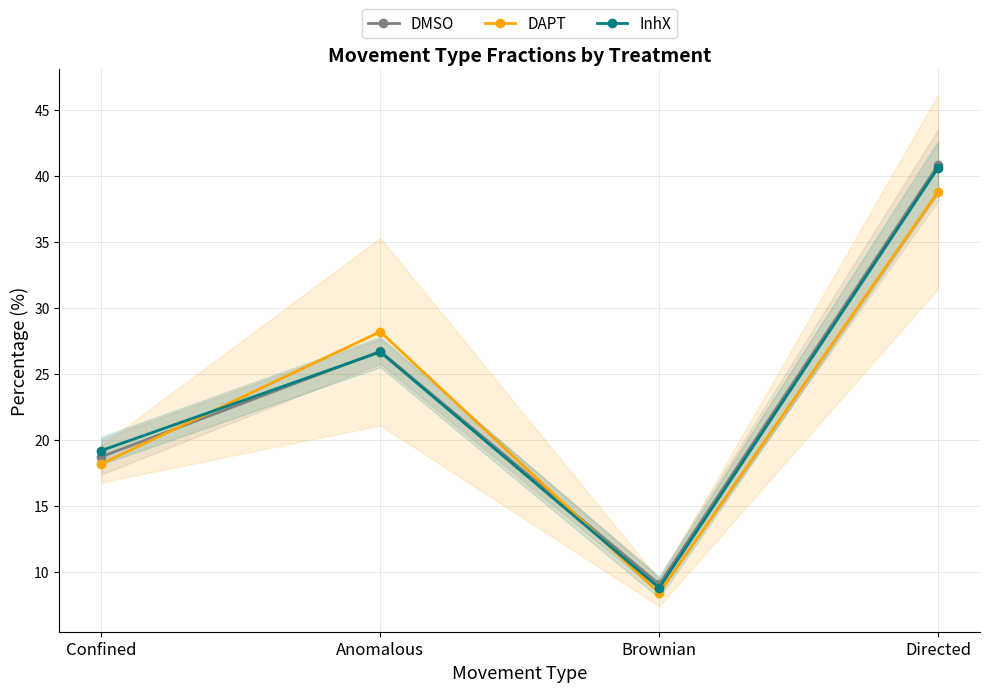

What is the value of the InhX point at the 1st from the left?

19.2